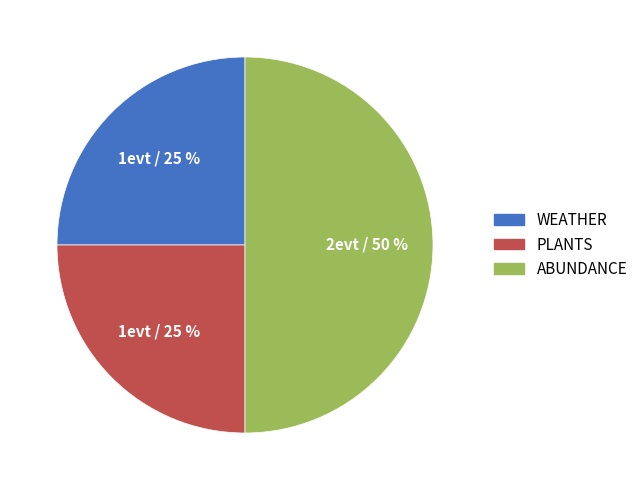

To the nearest percent, what is the average slice percentage?

33%